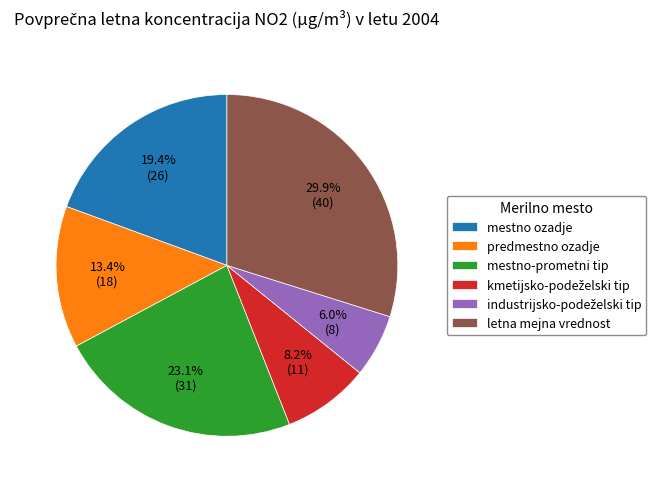

What percentage do mestno ozadje and mestno-prometni tip together represent?

42.5%